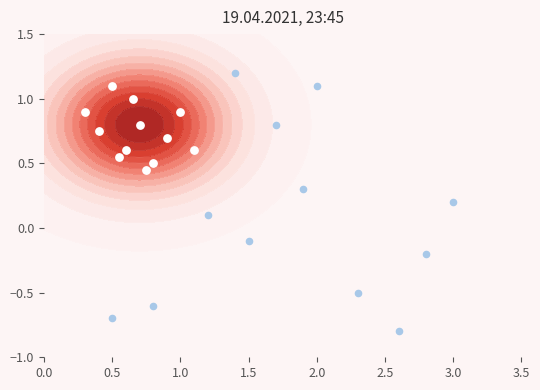

The cf41f02b (dir=-1, idx=30) series shows 1.1 at 0.5. True or false?

True